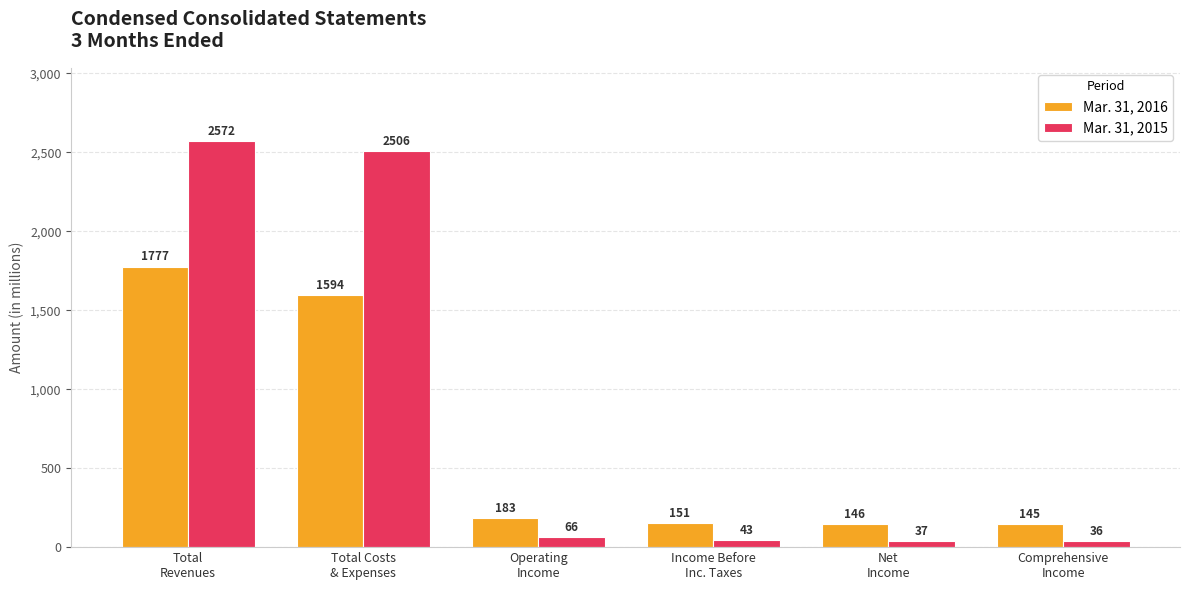

Reading left to right, list all the values displayed in this chart.

Mar. 31, 2016: 1777	1594	183	151	146	145
Mar. 31, 2015: 2572	2506	66	43	37	36